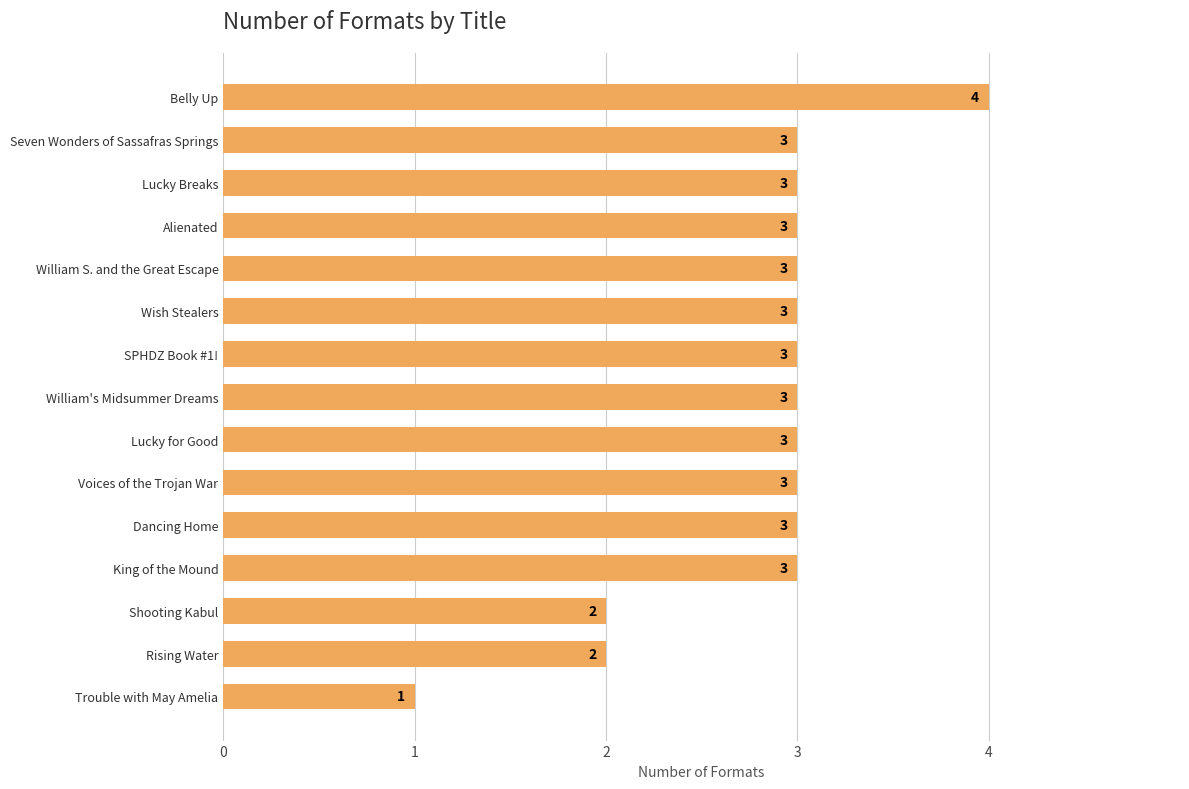

Read the value at William's Midsummer Dreams.

3